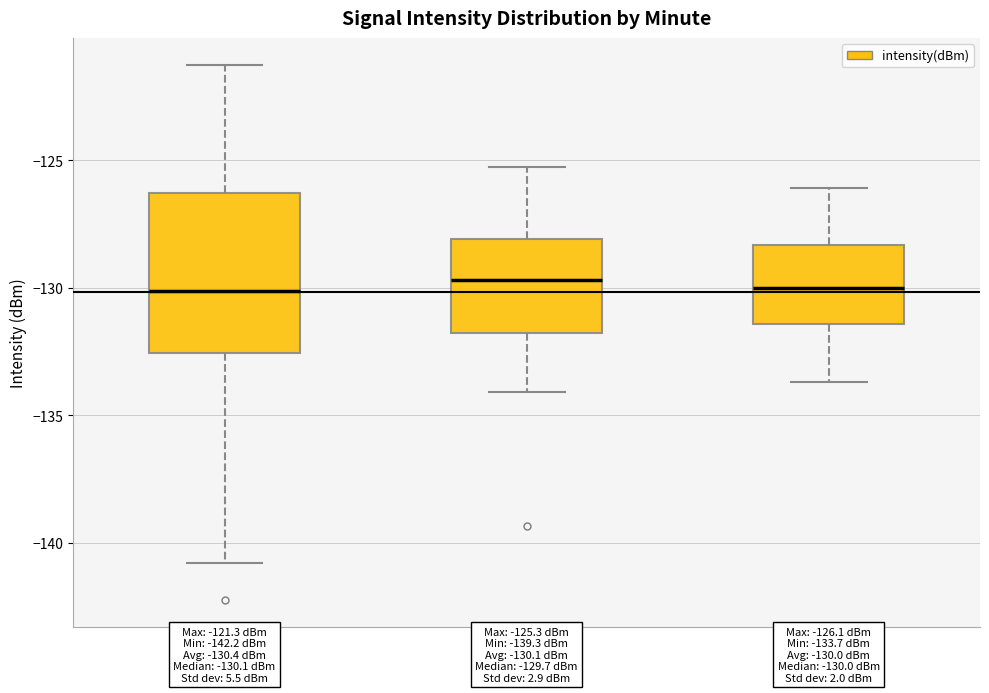

Comparing the boxes themselves (not the whiskers), which one is the tallest?

Minute 0